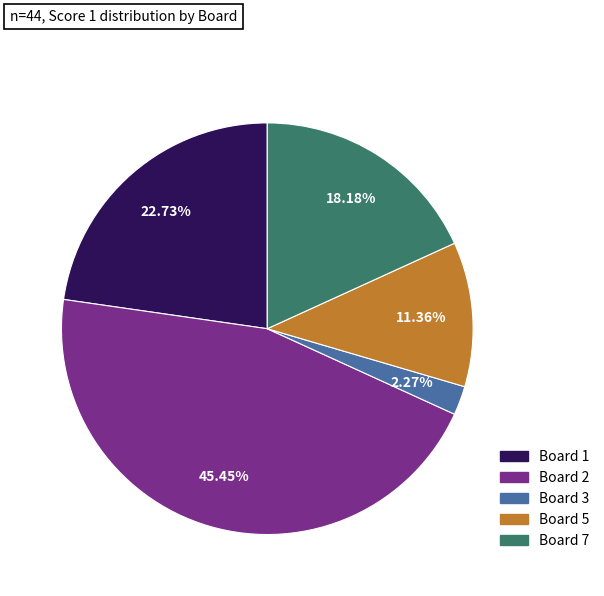

How many slices are in this pie chart?

5